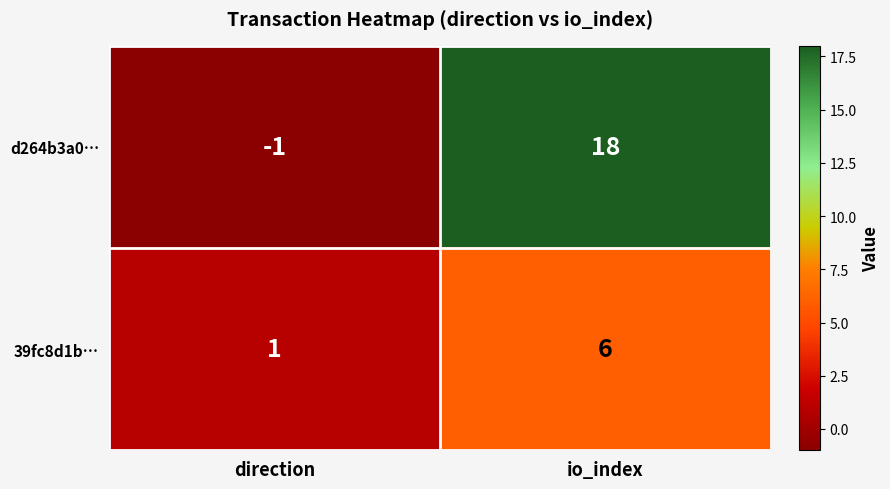

What is the difference between the maximum and minimum values in the 39fc8d1b… series?

5